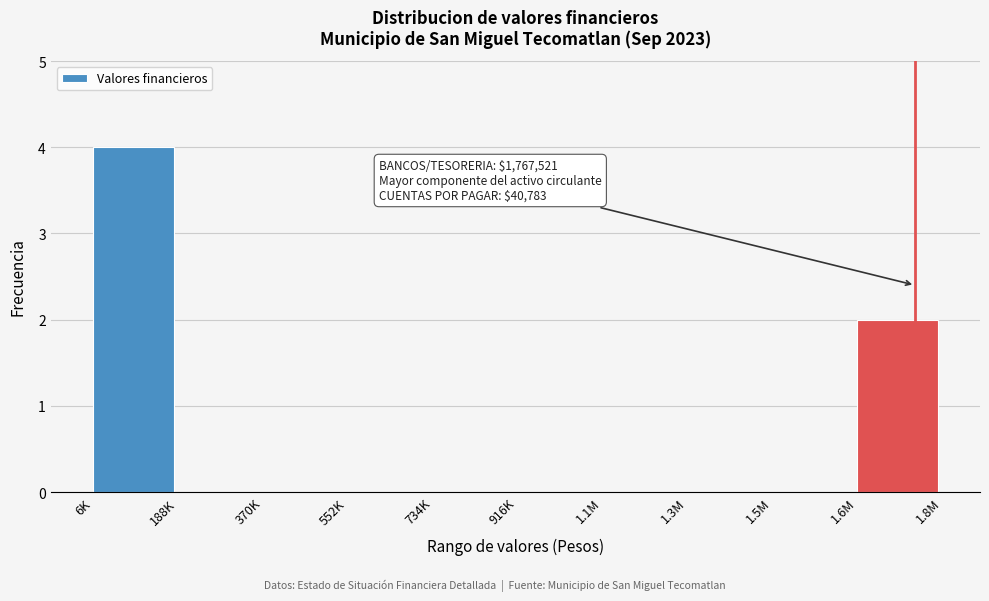

Reading left to right, transcribe all the data shown in this chart.

6K=4	188K=0	370K=0	552K=0	734K=0	916K=0	1.1M=0	1.3M=0	1.5M=0	1.6M=2